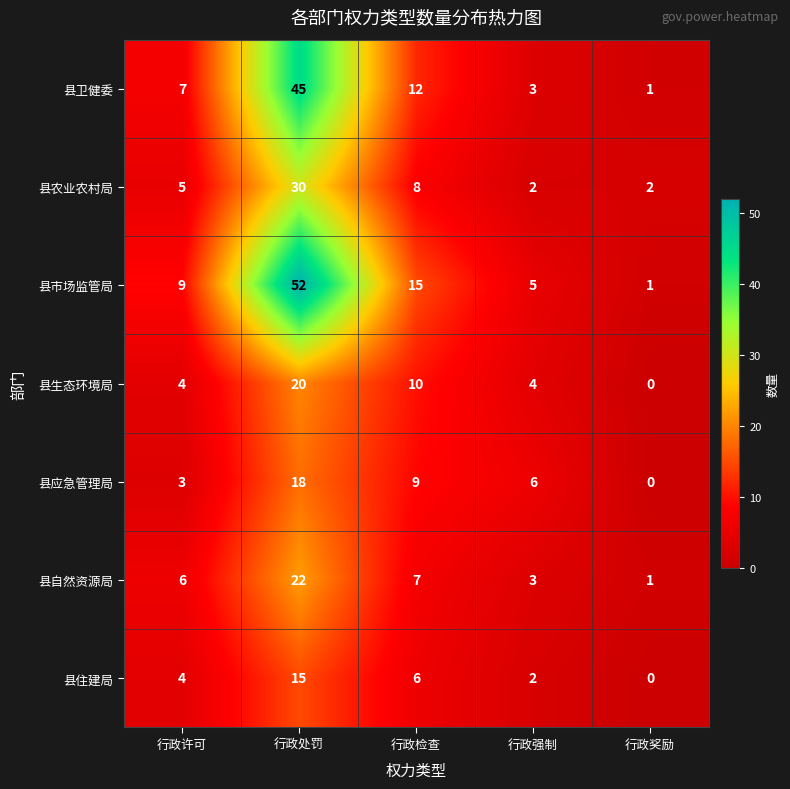

What is the difference between the maximum and second lowest values in the 县自然资源局 series?

19